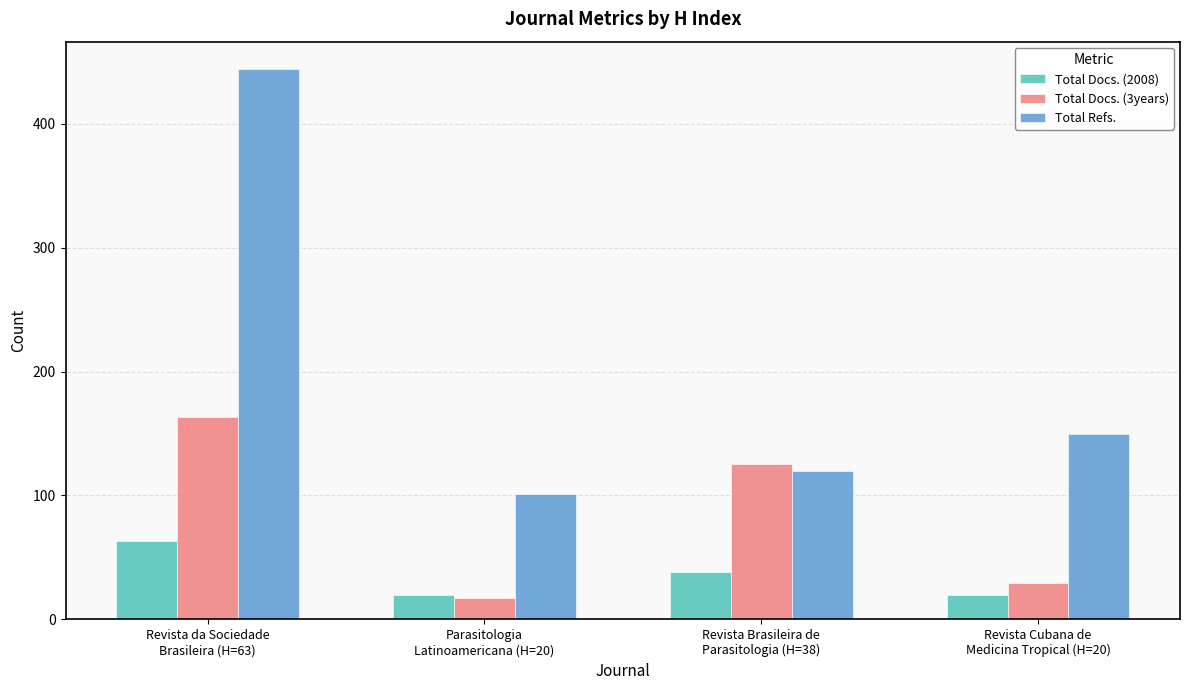

Reading left to right, extract all data points from this chart.

Total Docs. (2008): Revista da Sociedade
Brasileira (H=63)=63	Parasitologia
Latinoamericana (H=20)=20	Revista Brasileira de
Parasitologia (H=38)=38	Revista Cubana de
Medicina Tropical (H=20)=20
Total Docs. (3years): Revista da Sociedade
Brasileira (H=63)=163	Parasitologia
Latinoamericana (H=20)=17	Revista Brasileira de
Parasitologia (H=38)=125	Revista Cubana de
Medicina Tropical (H=20)=29
Total Refs.: Revista da Sociedade
Brasileira (H=63)=444	Parasitologia
Latinoamericana (H=20)=101	Revista Brasileira de
Parasitologia (H=38)=120	Revista Cubana de
Medicina Tropical (H=20)=150